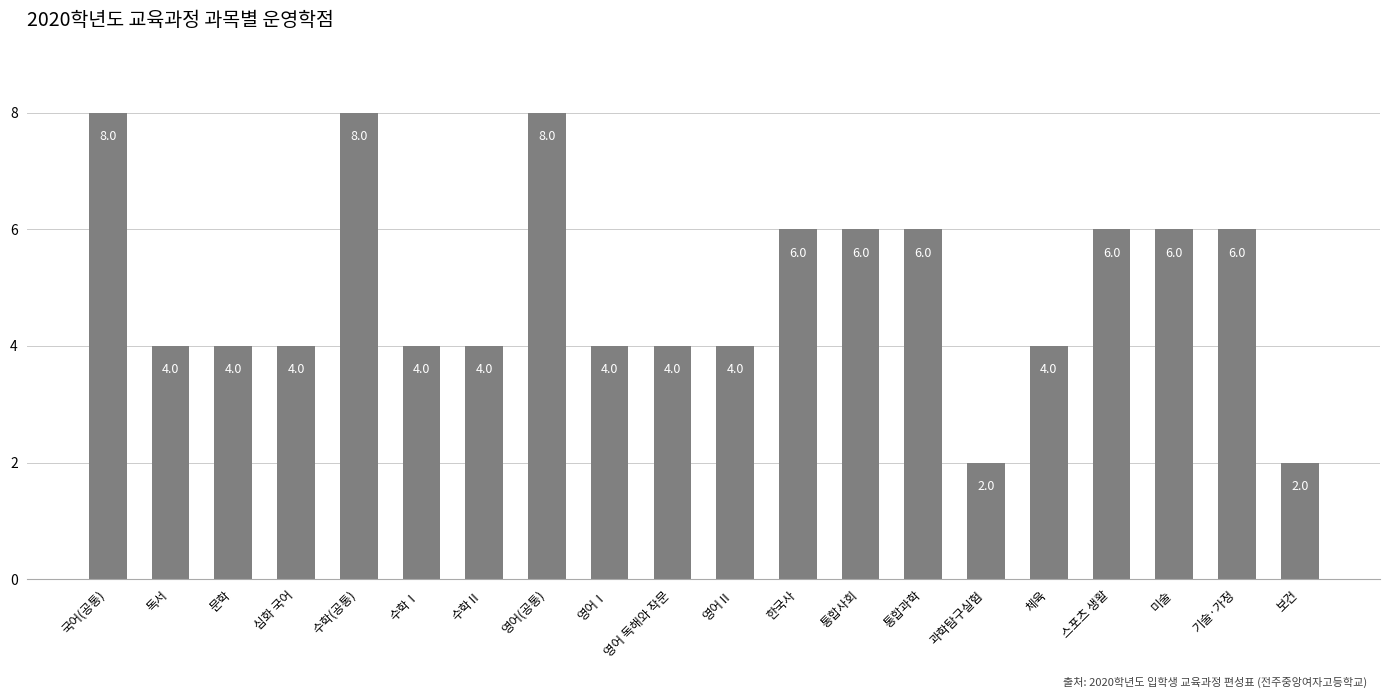

Between 문학 and 통합사회, which is larger?

통합사회